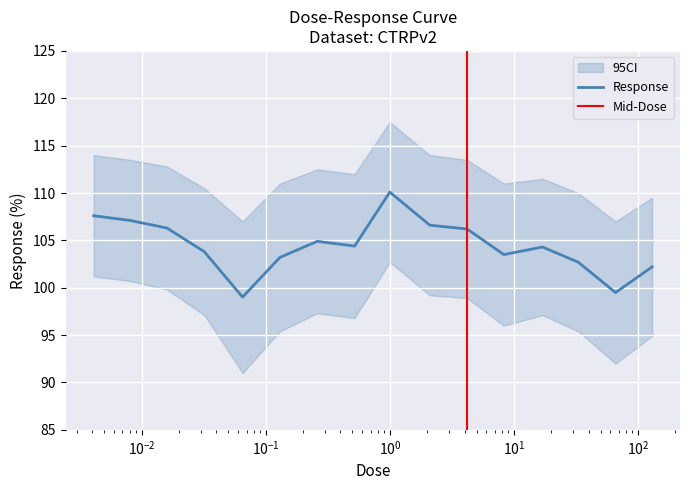

What is the highest value of the Response series?

110.1